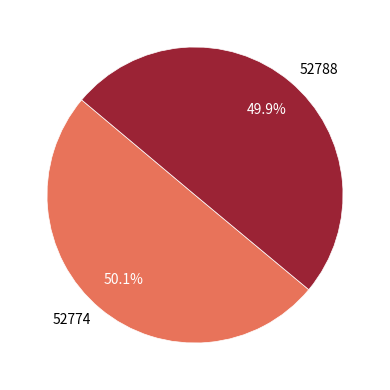

To the nearest percent, what portion does 52774 represent?

50%